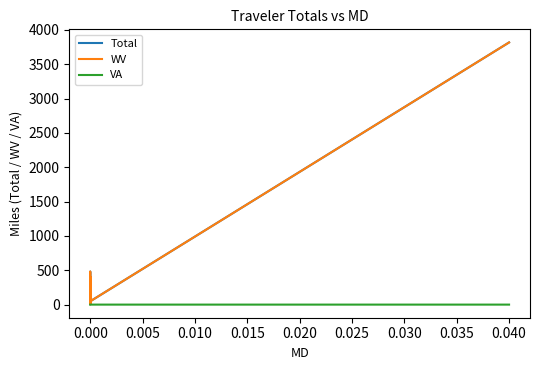

How many lines are shown in the chart?

3